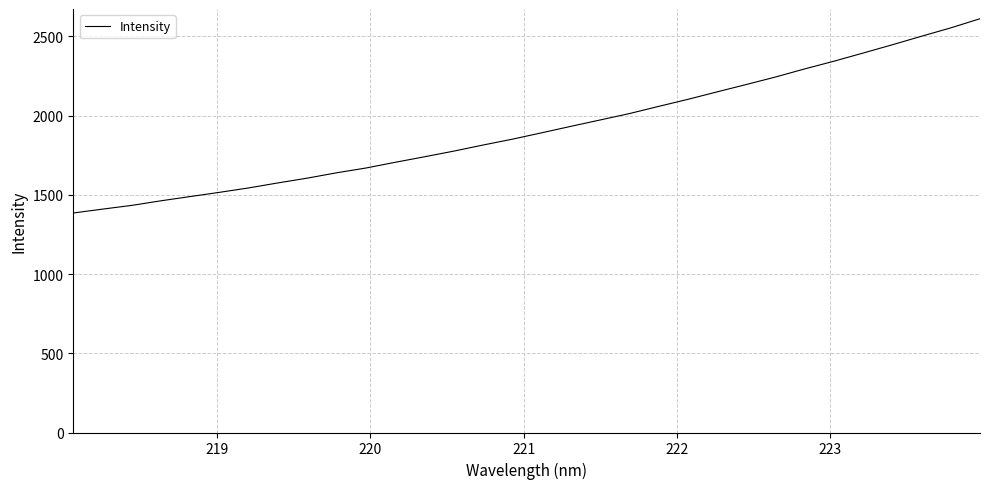

Count the number of values greater than 1891.

16